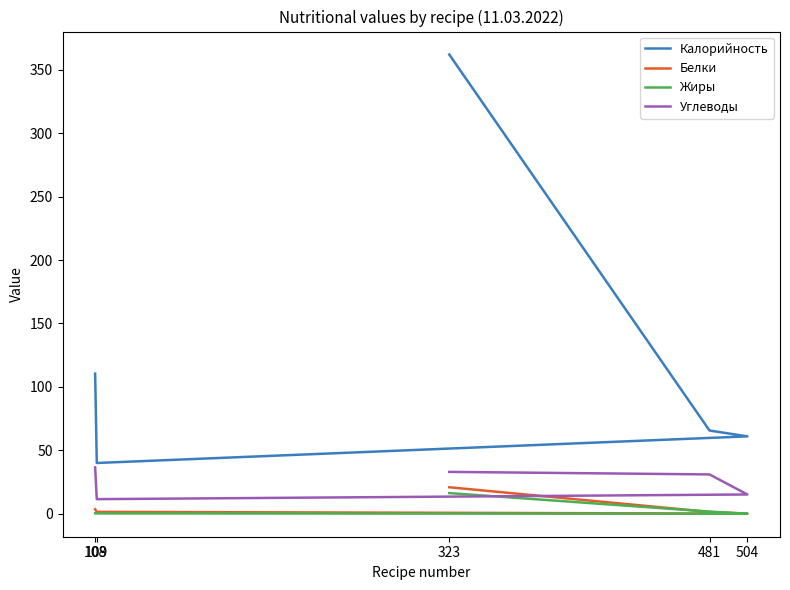

What is the sum of all Белки values?

27.5